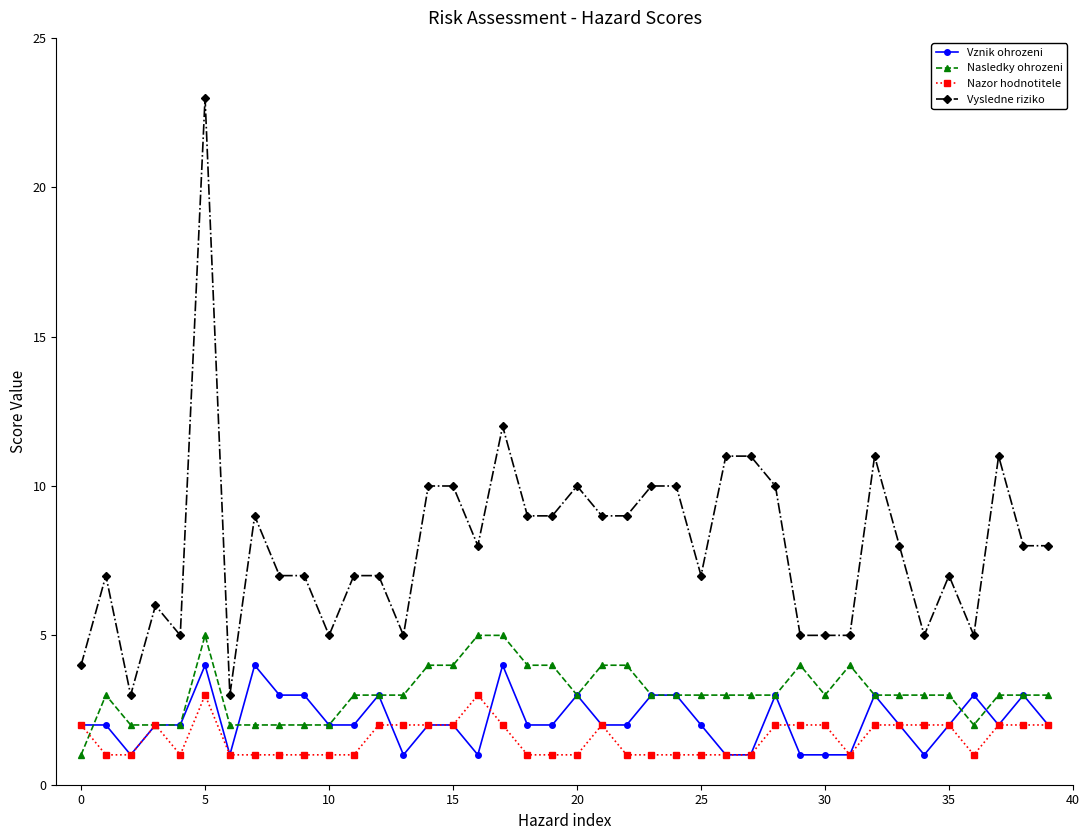

What is the value of the Nazor hodnotitele point at the 30th from the left?

2